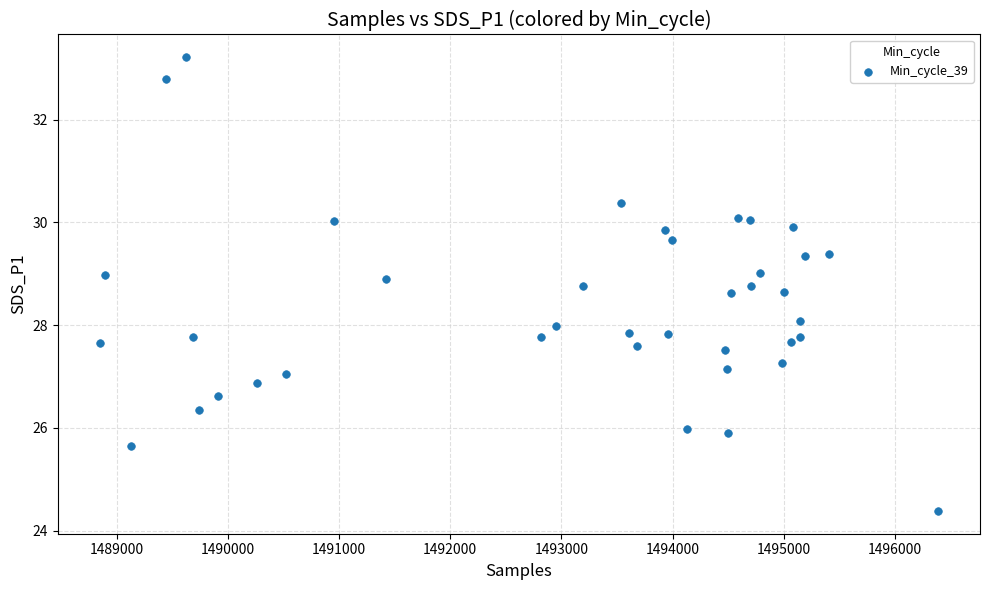

What is the range of Y values (max minus min)?

8.8